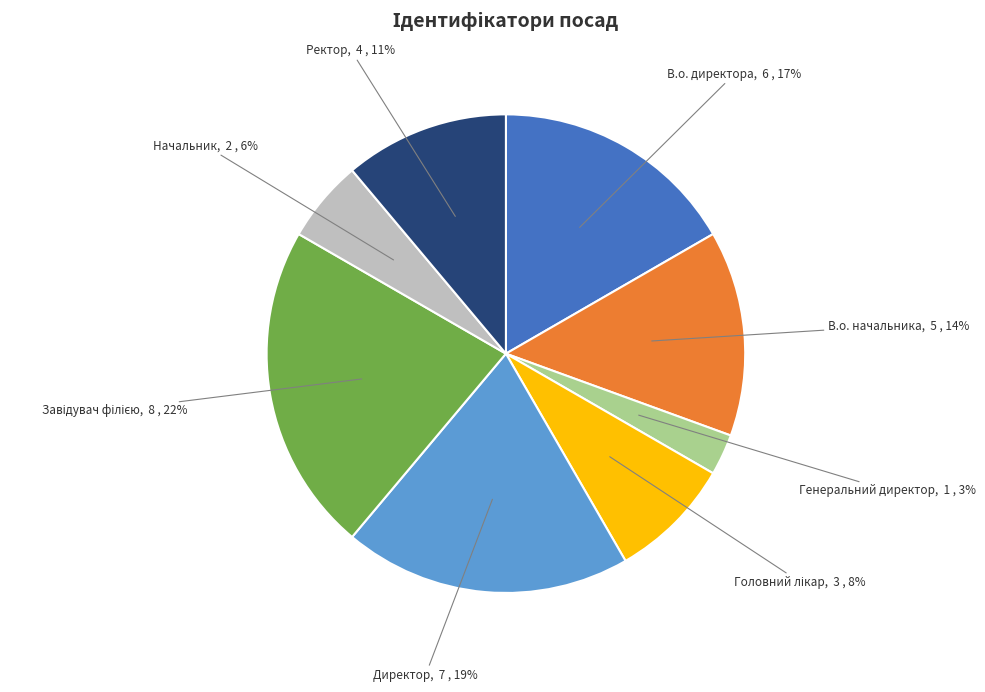

Which has a higher value, В.о. начальника or Директор?

Директор